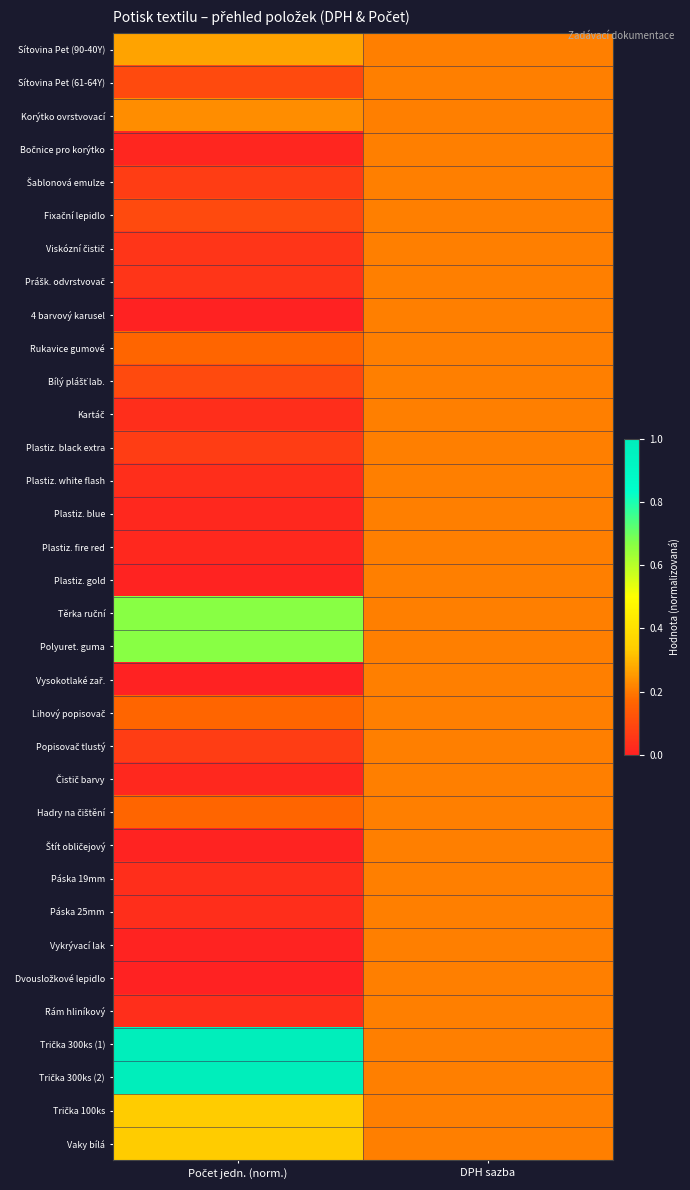

Which category has the lowest value across all series?

Počet jedn. (norm.)